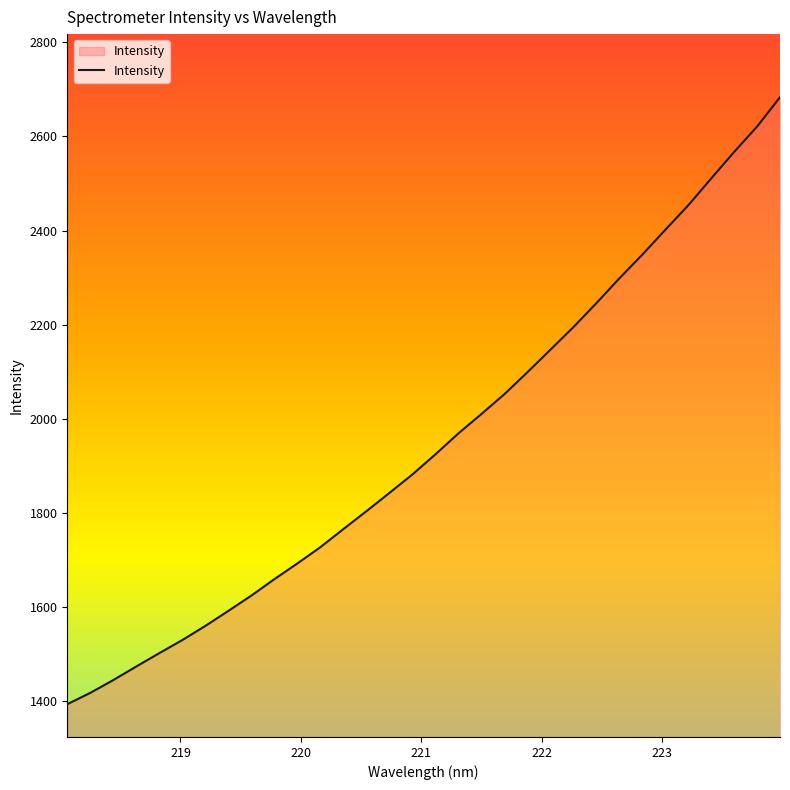

Does the chart display data point markers on the line(s)?

No